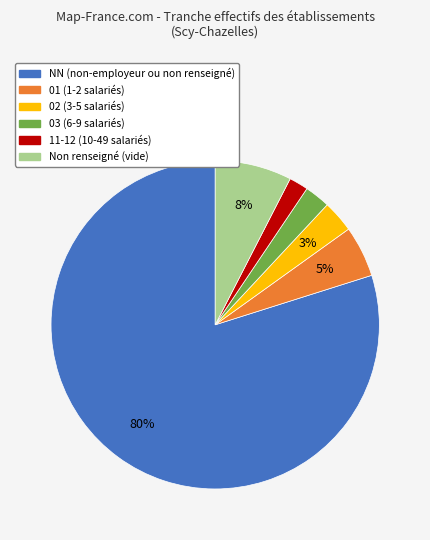

Is there a majority slice in this chart?

Yes